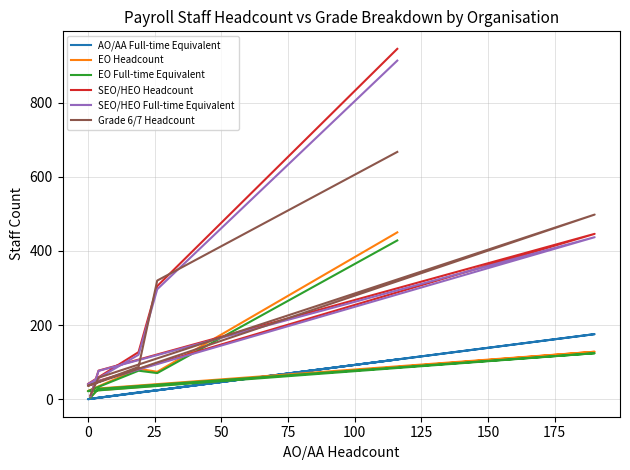

True or false: EO Headcount and Grade 6/7 Headcount intersect in this chart.

False